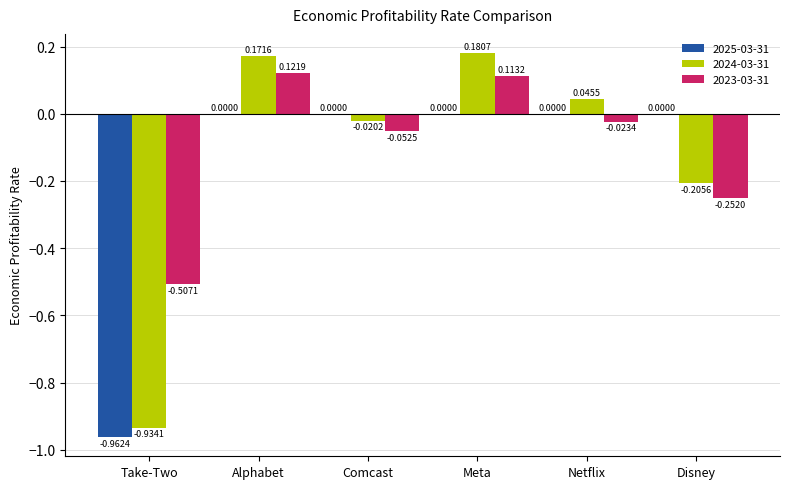

Which category has the highest value in the 2024-03-31 series?

Meta